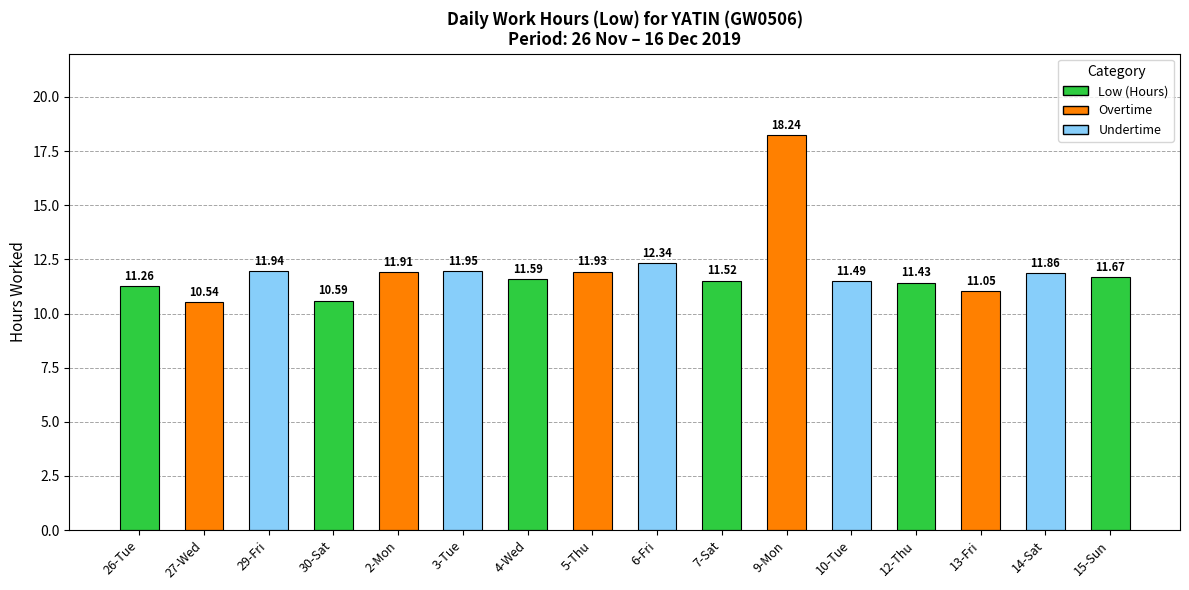

How many data points are less than 11?

2